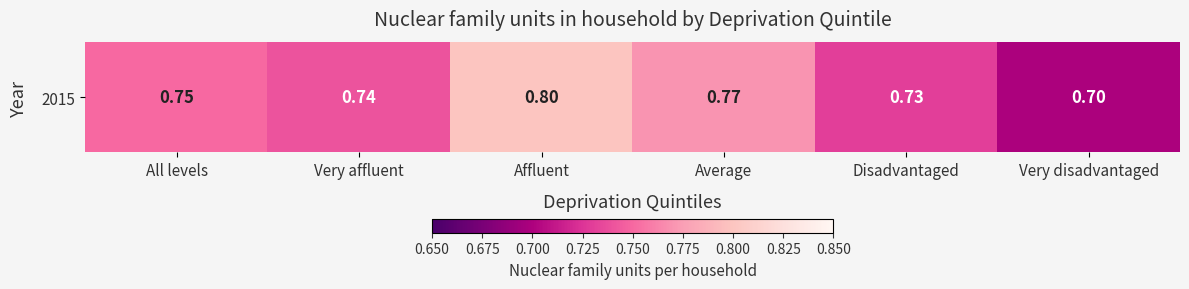

Reading left to right, list all the values displayed in this chart.

All levels=0.8	Very affluent=0.7	Affluent=0.8	Average=0.8	Disadvantaged=0.7	Very disadvantaged=0.7